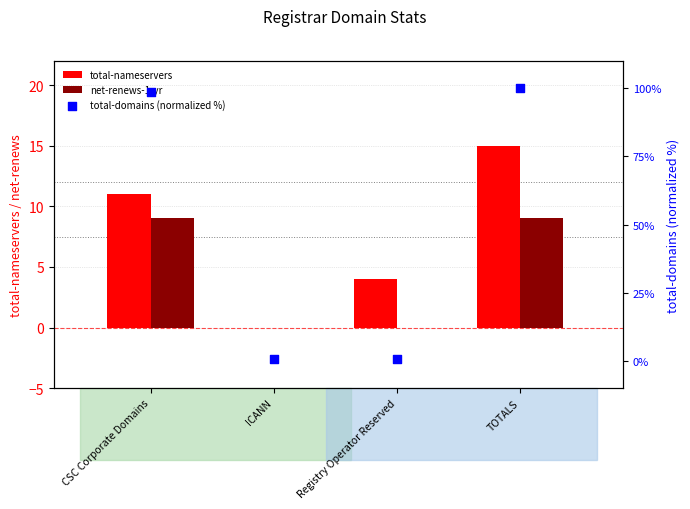

What is the total value across all series at ICANN?

0.6